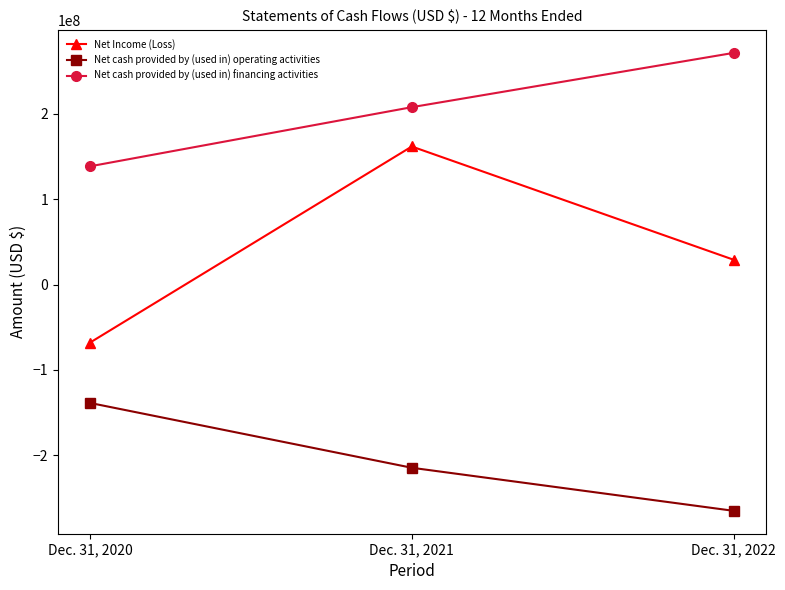

What is the difference between the maximum and minimum values in the Net cash provided by (used in) financing activities series?

132903152